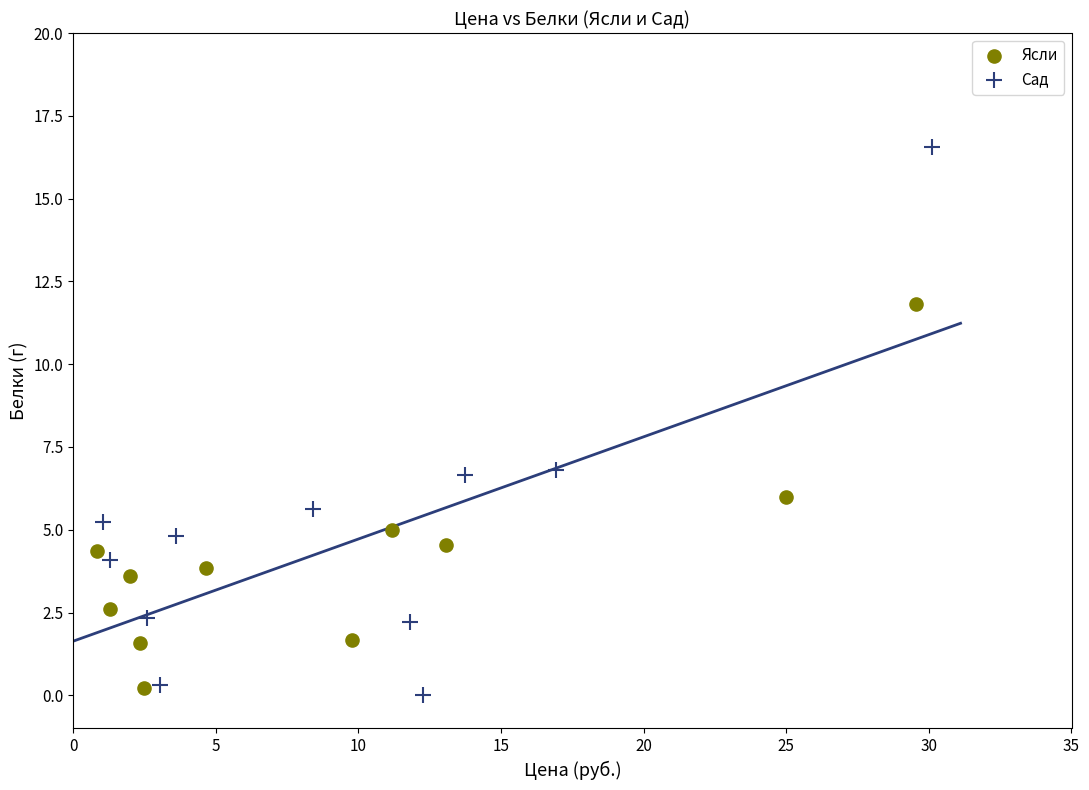

What are all the series names shown in the legend?

Ясли, Сад